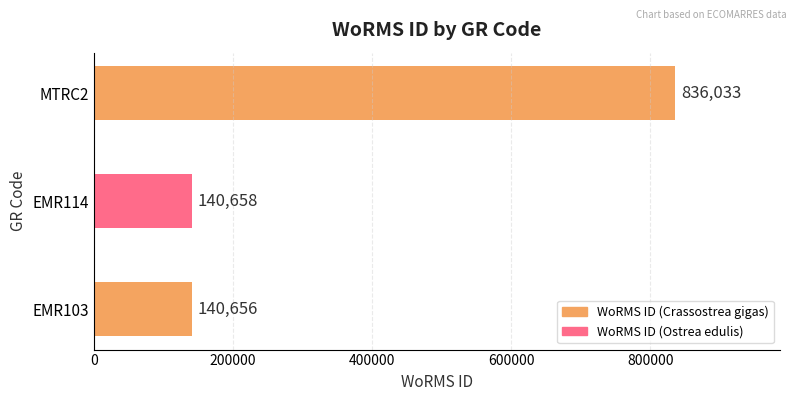

Rank the categories by value from lowest to highest.

EMR103, EMR114, MTRC2